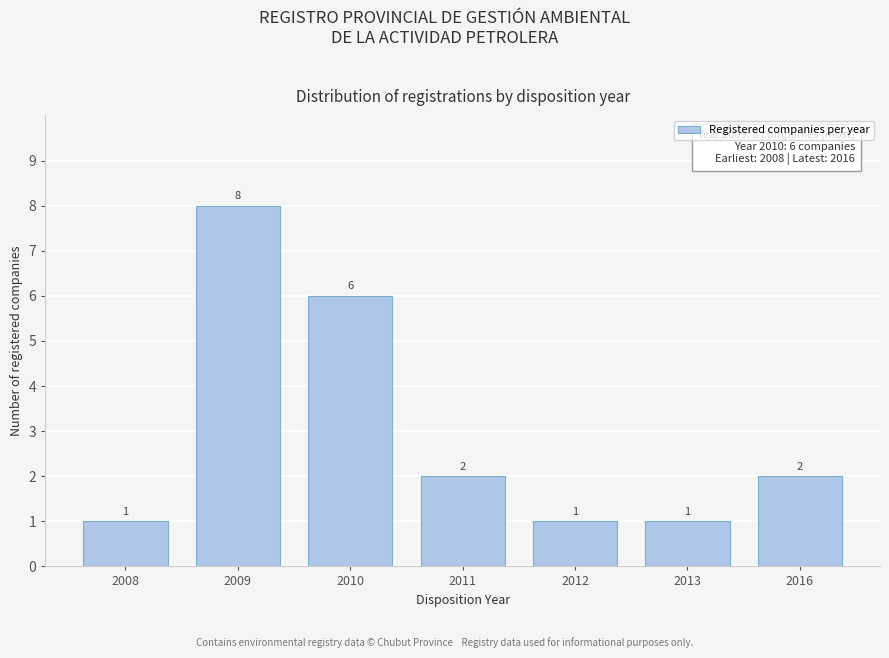

Reading right to left, extract all data points from this chart.

2016=2	2013=1	2012=1	2011=2	2010=6	2009=8	2008=1